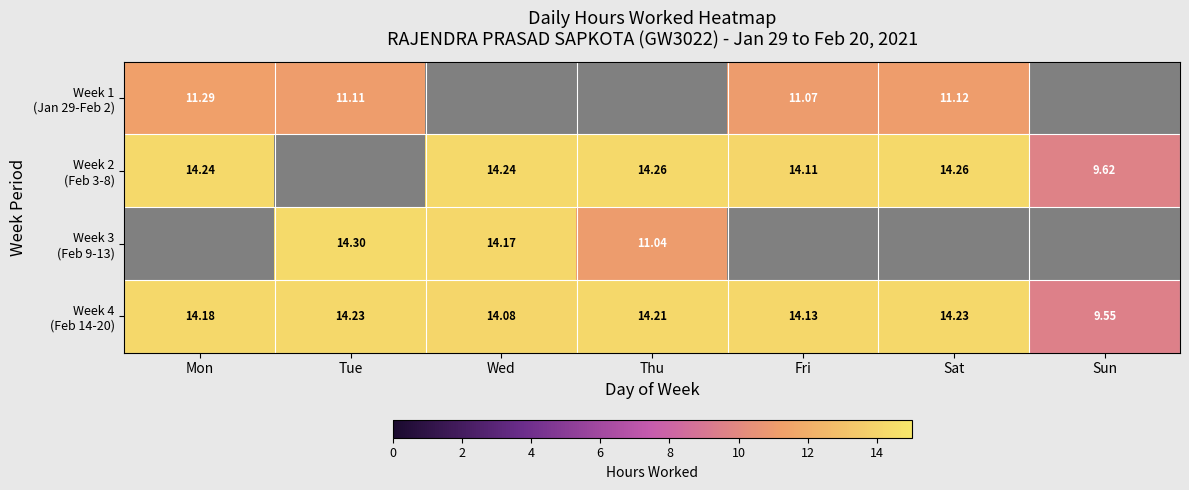

At how many categories does at least one series exceed 12?

6